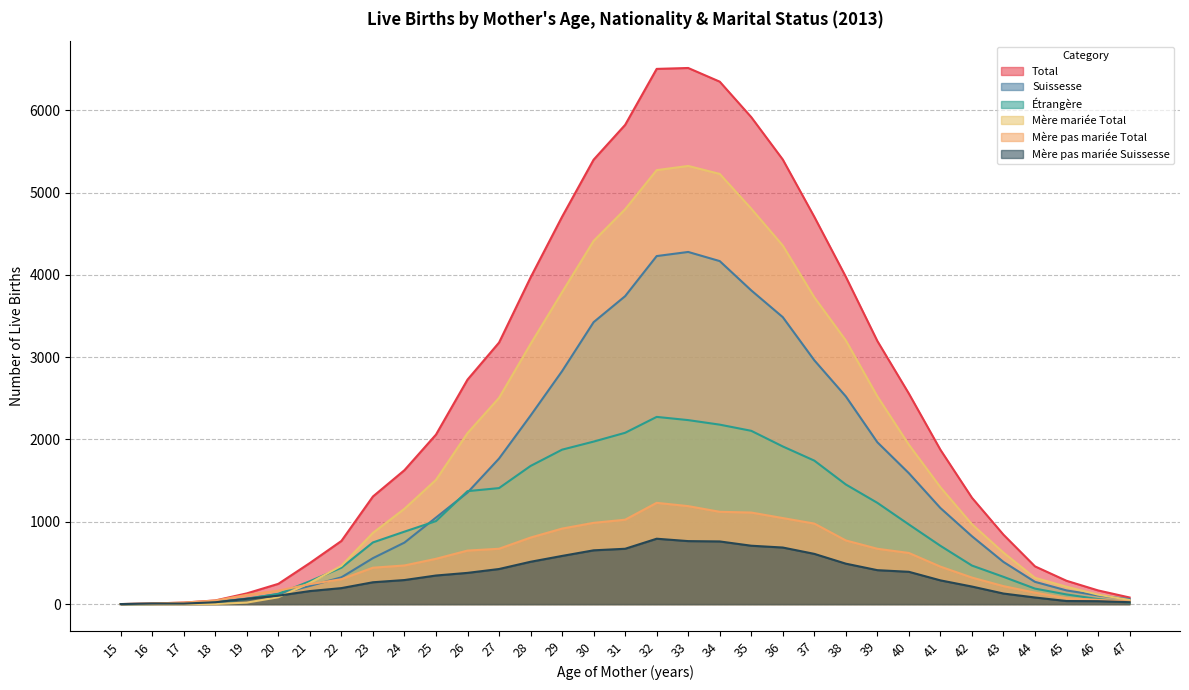

How many positive values does the Mère mariée Total series have?

31